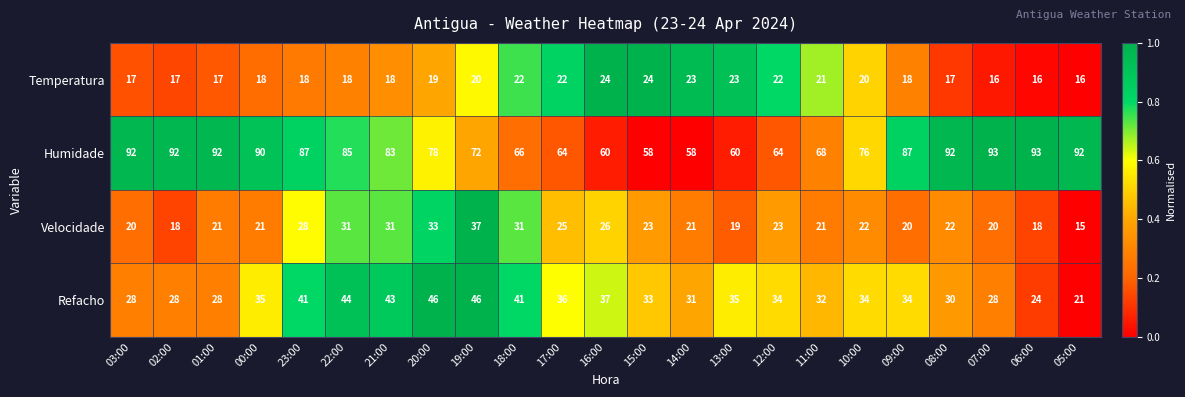

How many data points in Temperatura are less than 18?

7